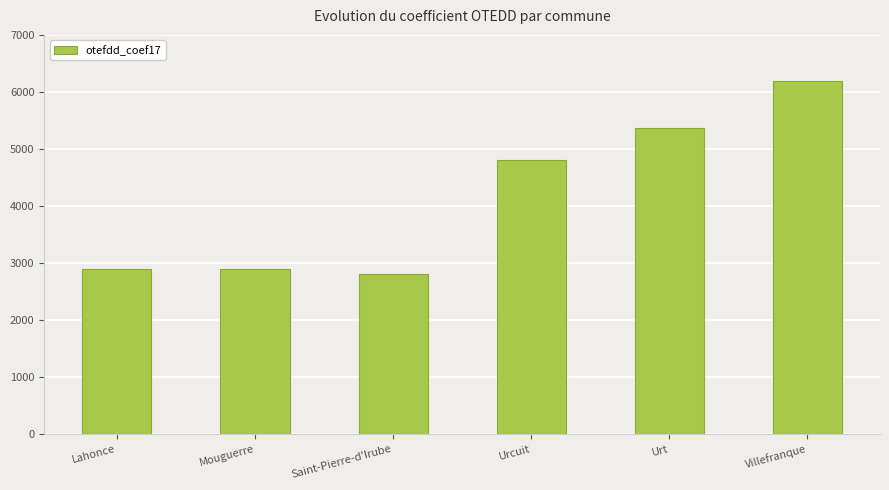

Reading left to right, extract all data points from this chart.

Lahonce=2900	Mouguerre=2900	Saint-Pierre-d'Irube=2800	Urcuit=4813	Urt=5374	Villefranque=6184